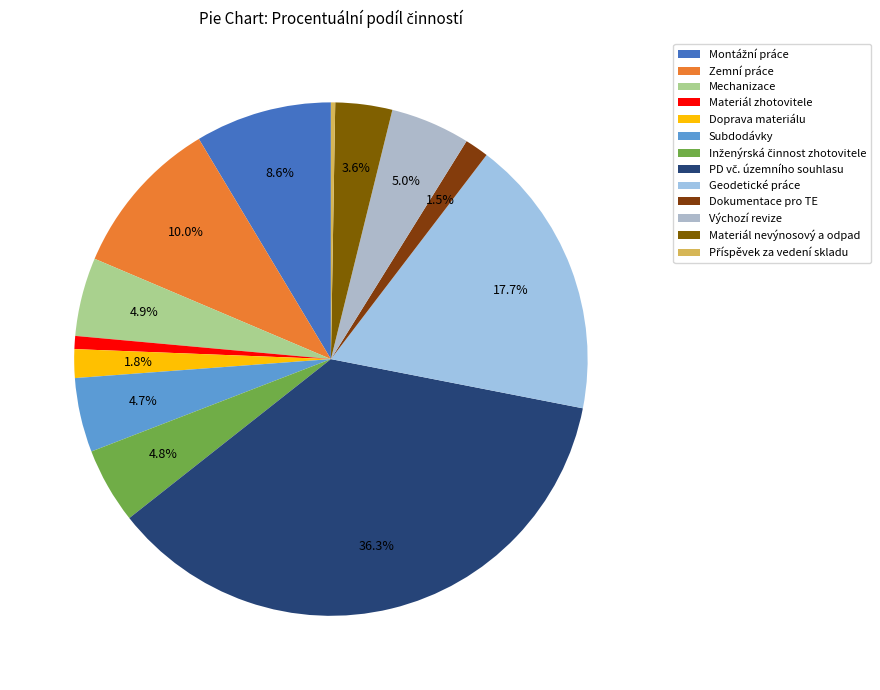

Is it true that Inženýrská činnost zhotovitele is 1% of the pie?

False